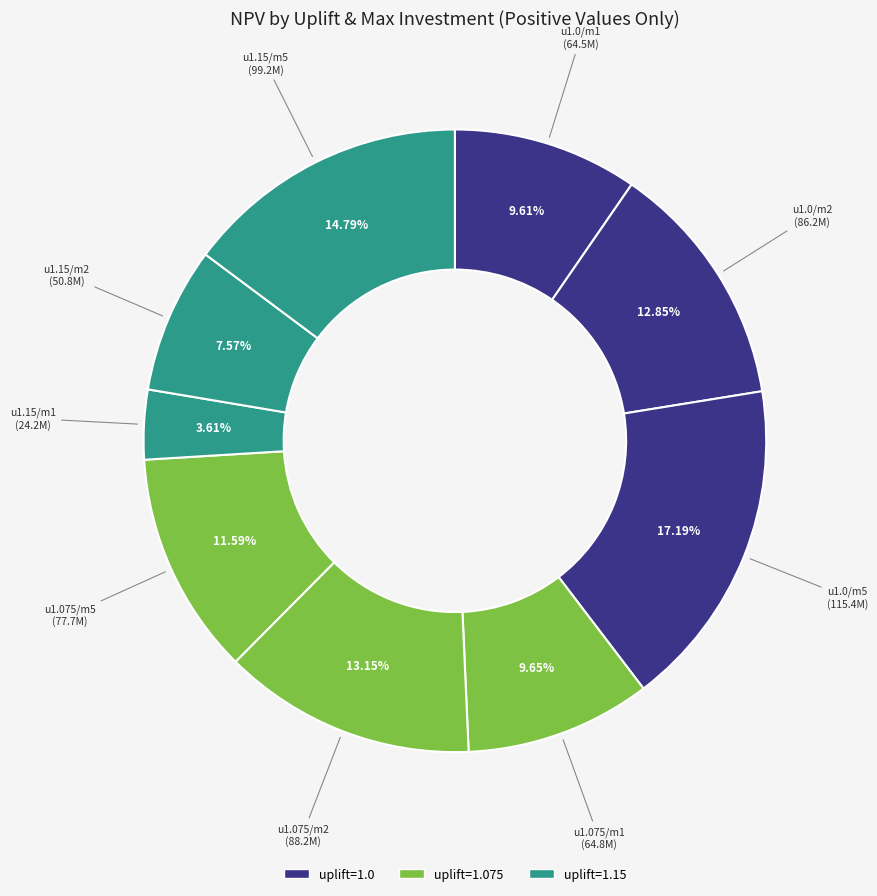

Combined, do u1.15/m2 and u1.0/m2 account for over 50%?

No